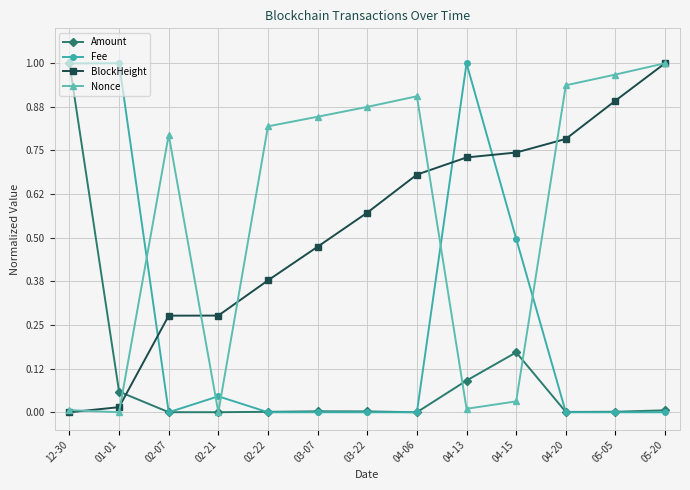

What is the sum of all Amount values?

1.3